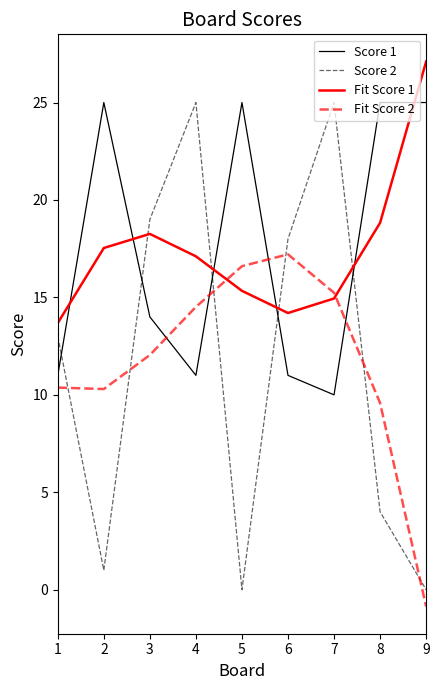

At which category is the sum across all series the highest?

4